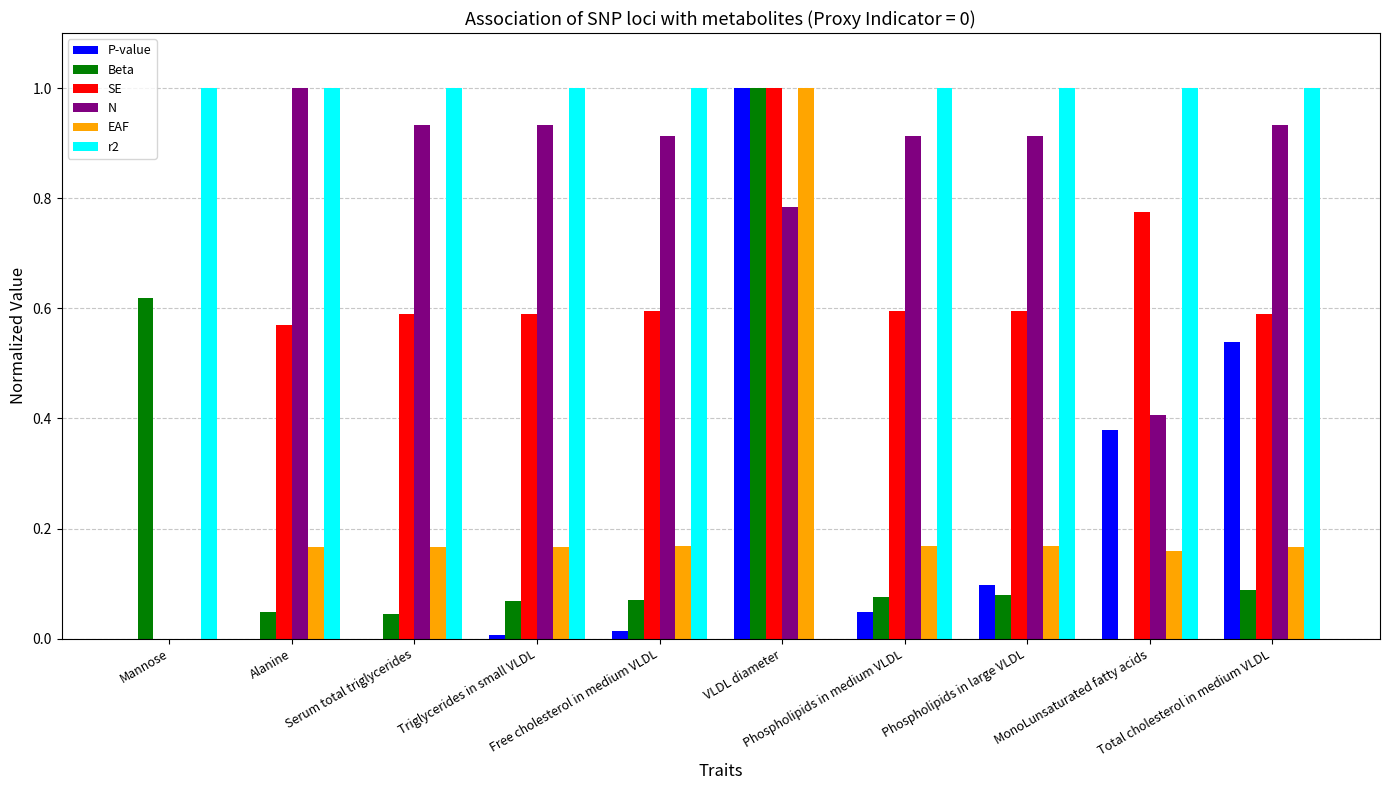

What is the total value across all series at MonoLunsaturated fatty acids?

2.7